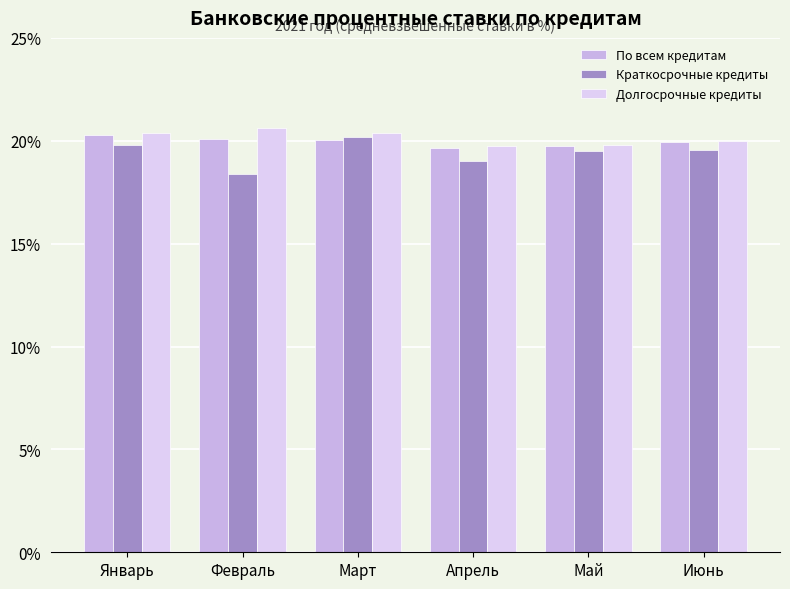

What is the approximate value of Долгосрочные кредиты at Март?

20.4